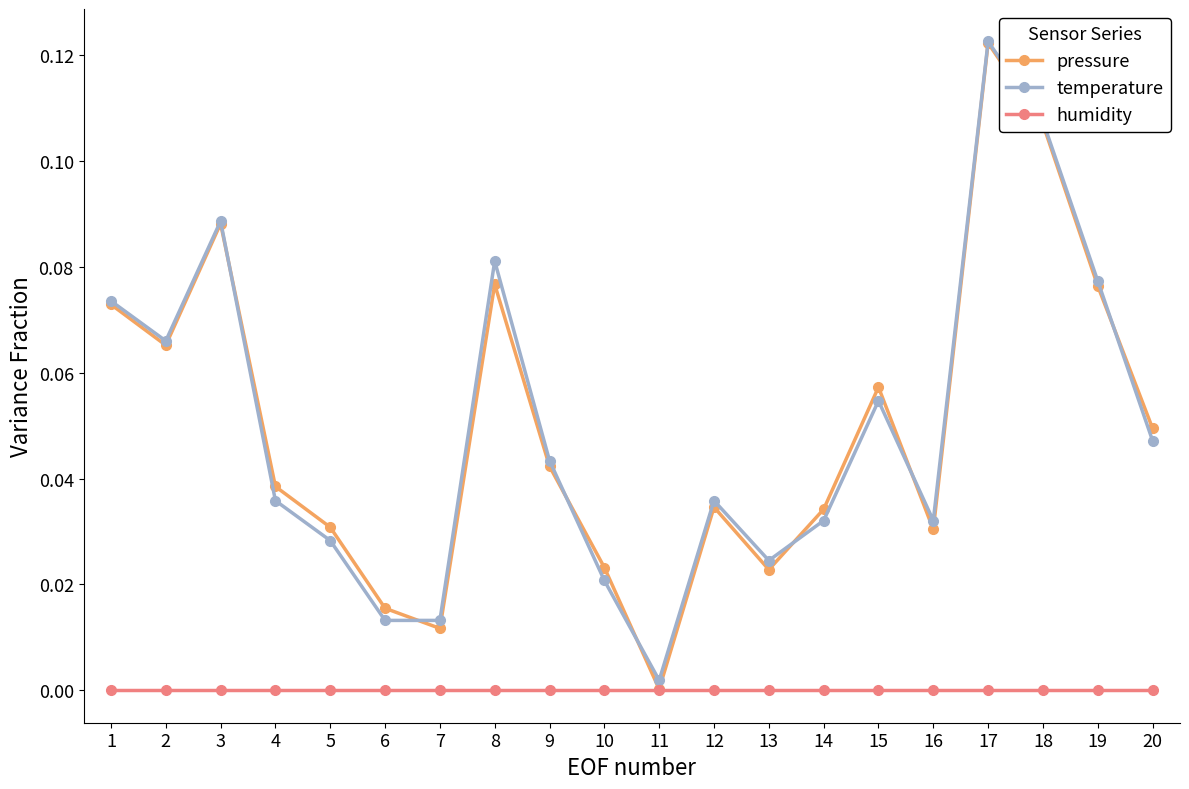

At which label does temperature reach its minimum?

11